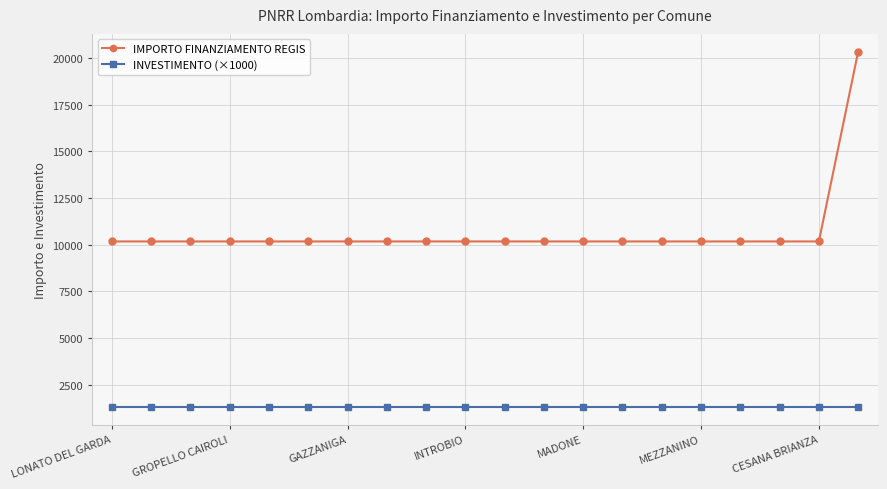

Which series has the widest spread of values?

IMPORTO FINANZIAMENTO REGIS